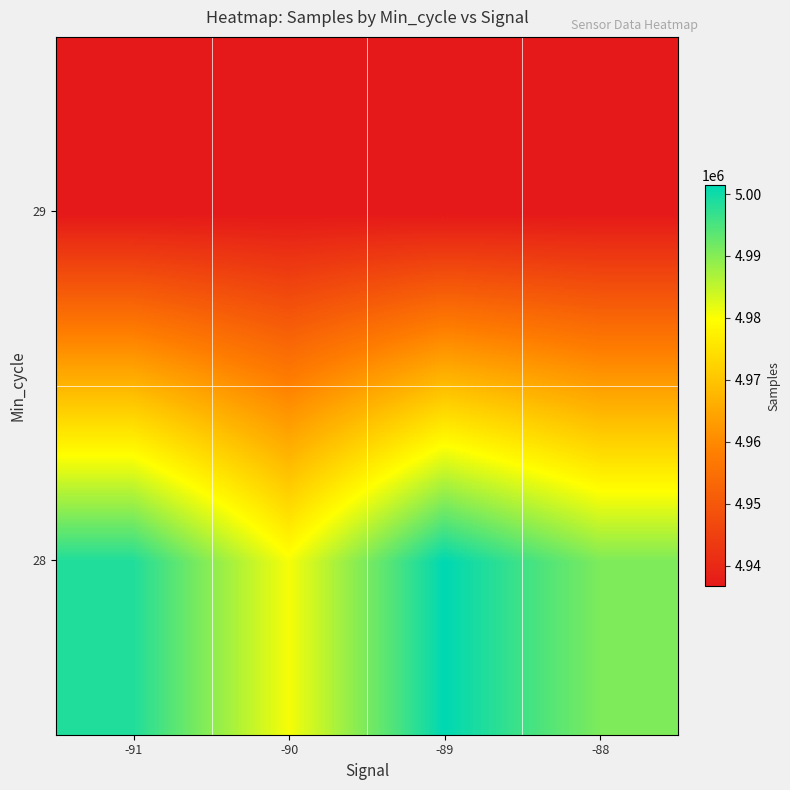

Which has a higher value, -91 or -89?

-89